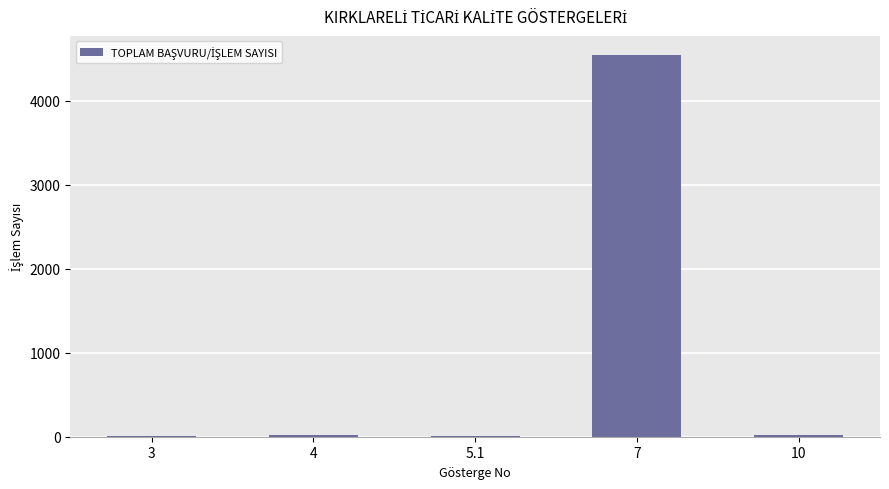

What is the greatest value displayed?

4545